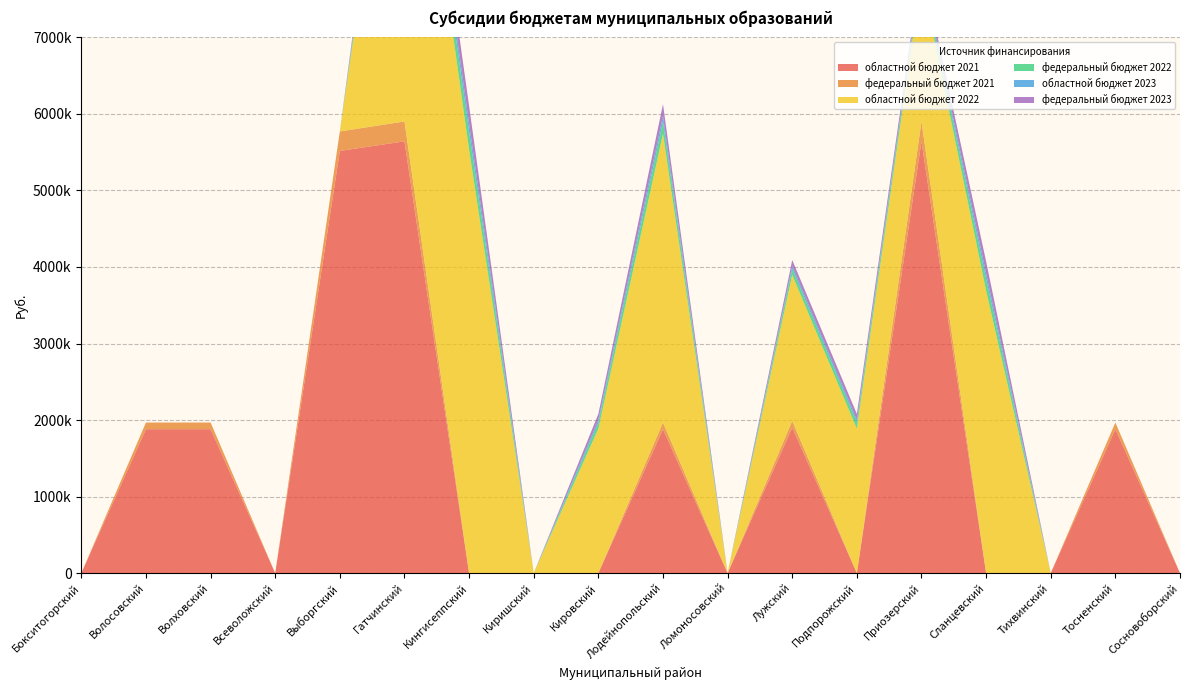

Reading left to right, what are all the values shown in this chart?

областной бюджет 2021: 0	1880591	1880591	0	5516401	5641774	0	0	0	1880591	0	1901487	0	5641774	0	0	1880591	0
федеральный бюджет 2021: 0	86759	86759	0	254492	260276	0	0	0	86759	0	87720	0	260276	0	0	86759	0
областной бюджет 2022: 0	0	0	0	0	5659813	5534039	0	1886604	3773209	0	1907567	1886604	1886604	3689360	0	0	0
федеральный бюджет 2022: 0	0	0	0	0	235360	230130	0	78453	156906	0	79325	78453	78453	153420	0	0	0
областной бюджет 2023: 0	0	0	0	0	110192	112726	0	37998	75995	0	37998	37998	37998	75995	0	0	0
федеральный бюджет 2023: 0	0	0	0	0	223733	228875	0	77149	154298	0	77149	77149	77149	154298	0	0	0